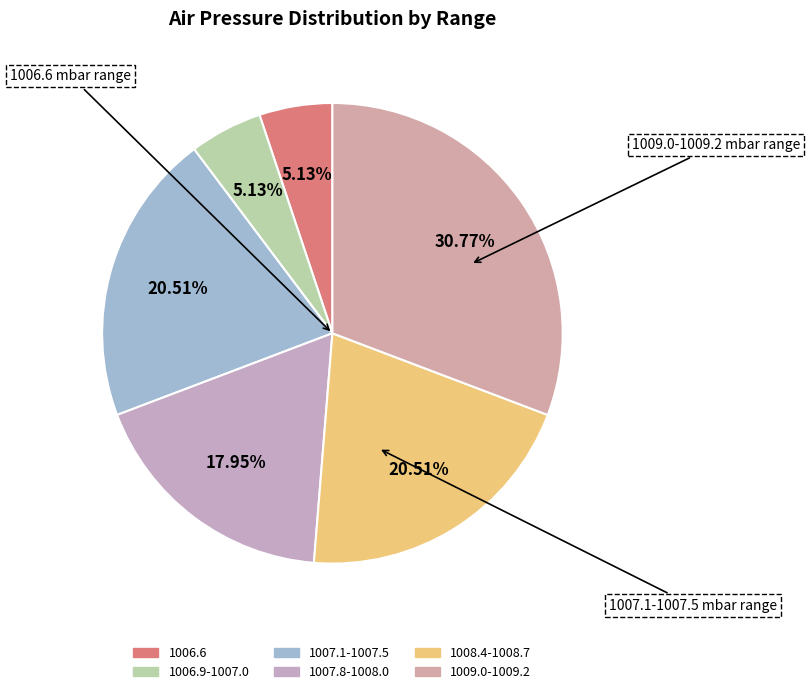

Count the number of slices in the pie.

6